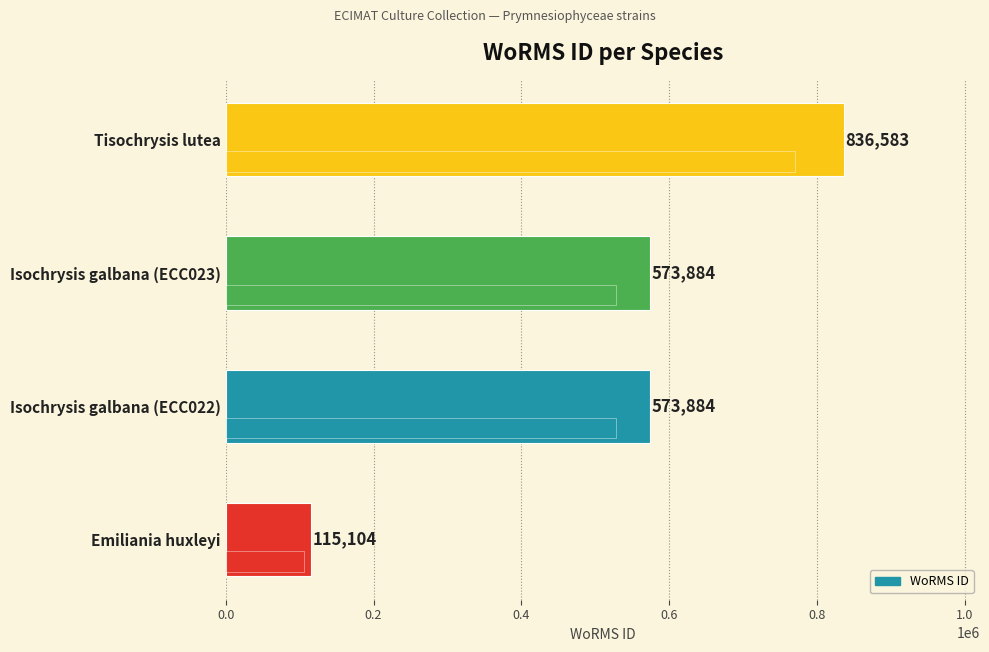

What is the value of the 3rd bar from the left?

573884